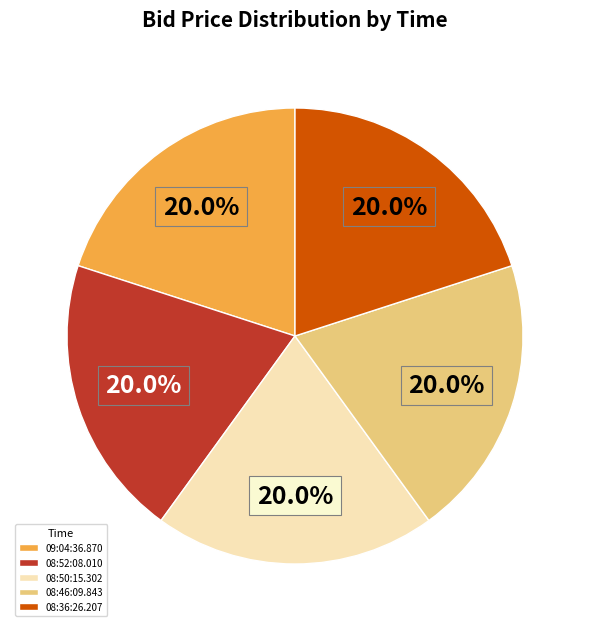

Do 08:46:09.843 and 08:52:08.010 together represent more than half of the pie?

No